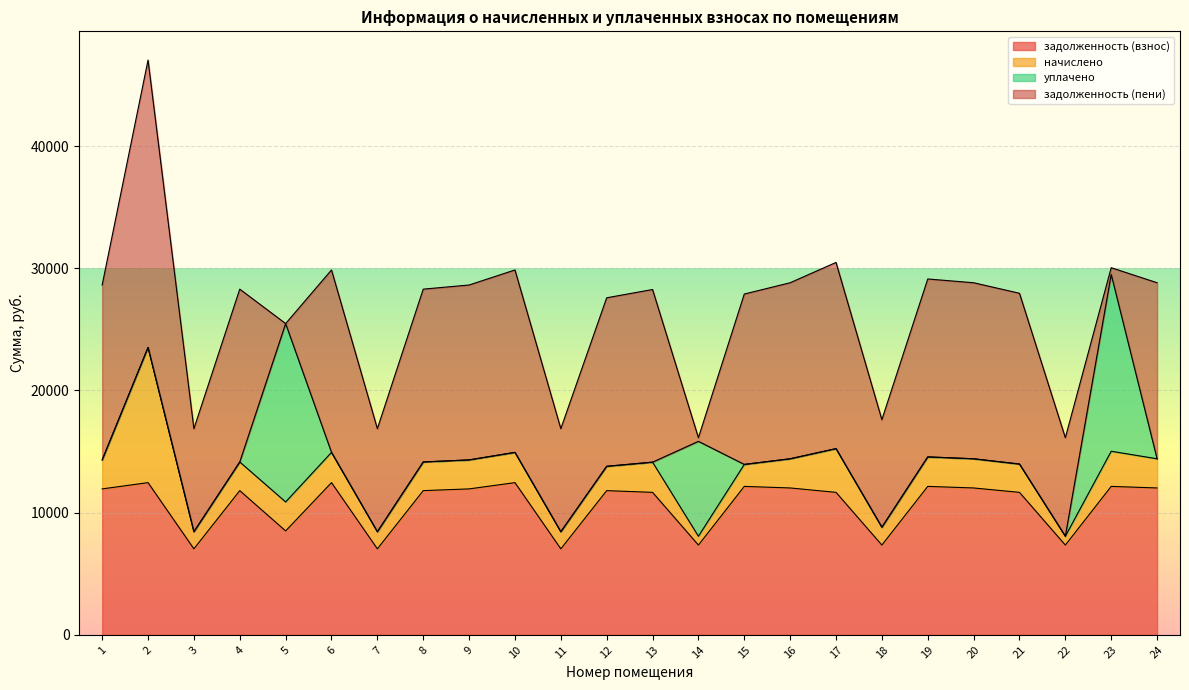

What is the difference between the задолженность (взнос) values at 8 and 10?

654.8